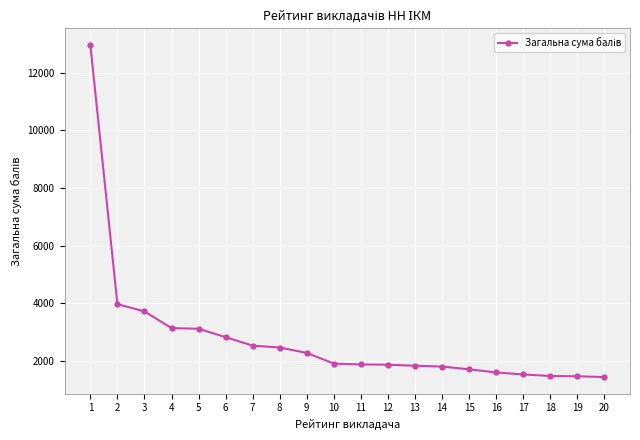

Is it true that the value at 11 is 3064?

False